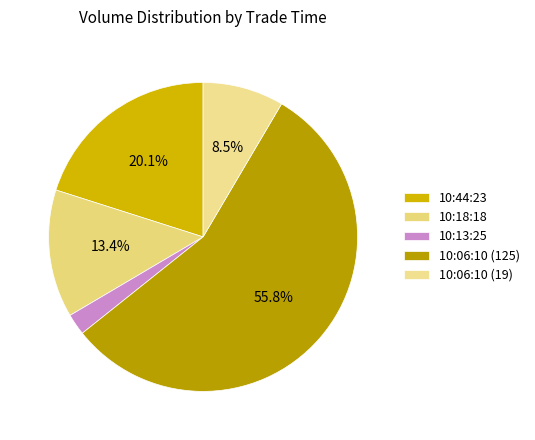

How many segments does this pie chart have?

5